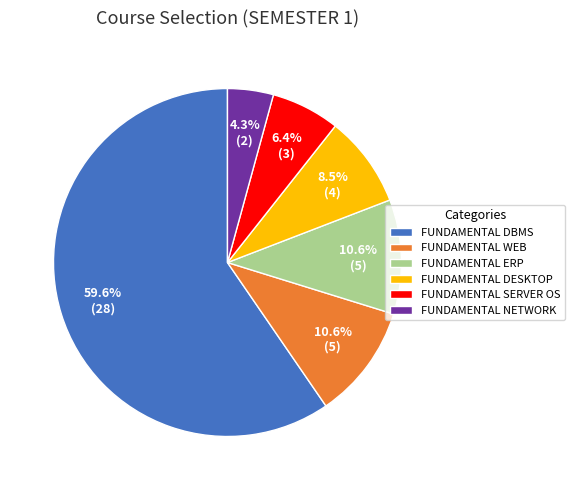

How many segments does this pie chart have?

6